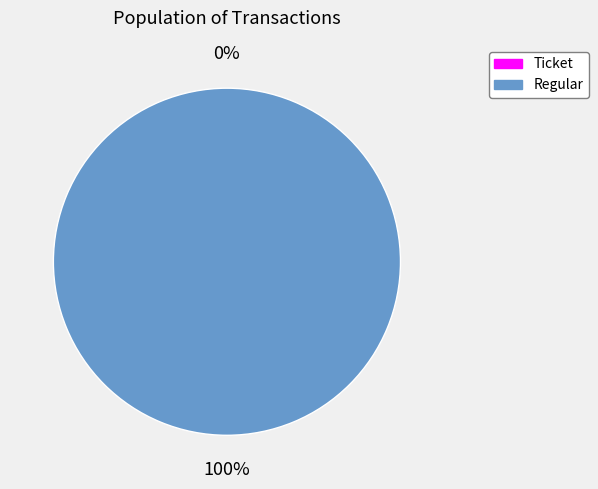

Which category has the smallest portion of the pie?

Ticket